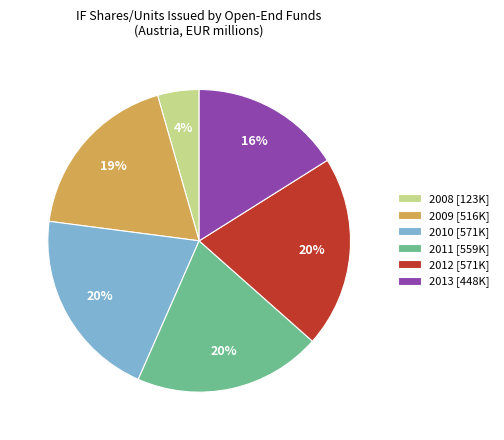

How many segments does this pie chart have?

6